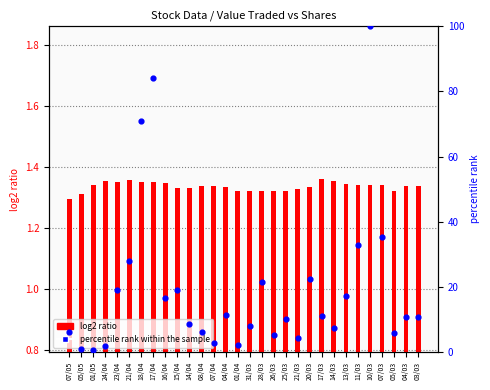

Which series has the largest Y range (max minus min)?

percentile rank within the sample